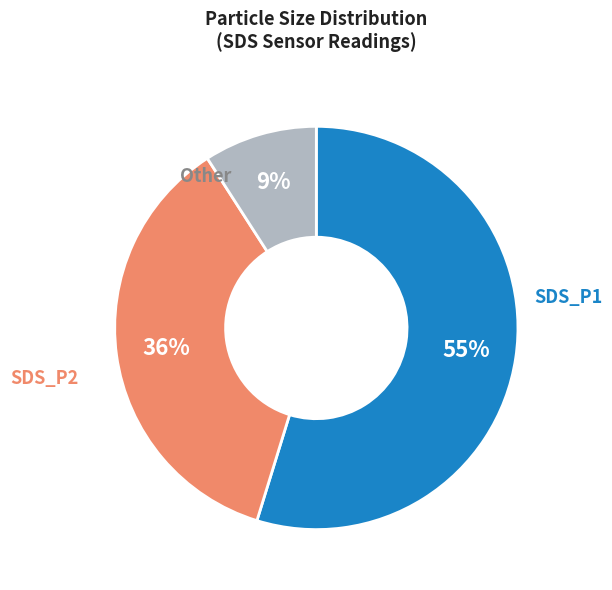

To the nearest percent, what is the average slice percentage?

33%